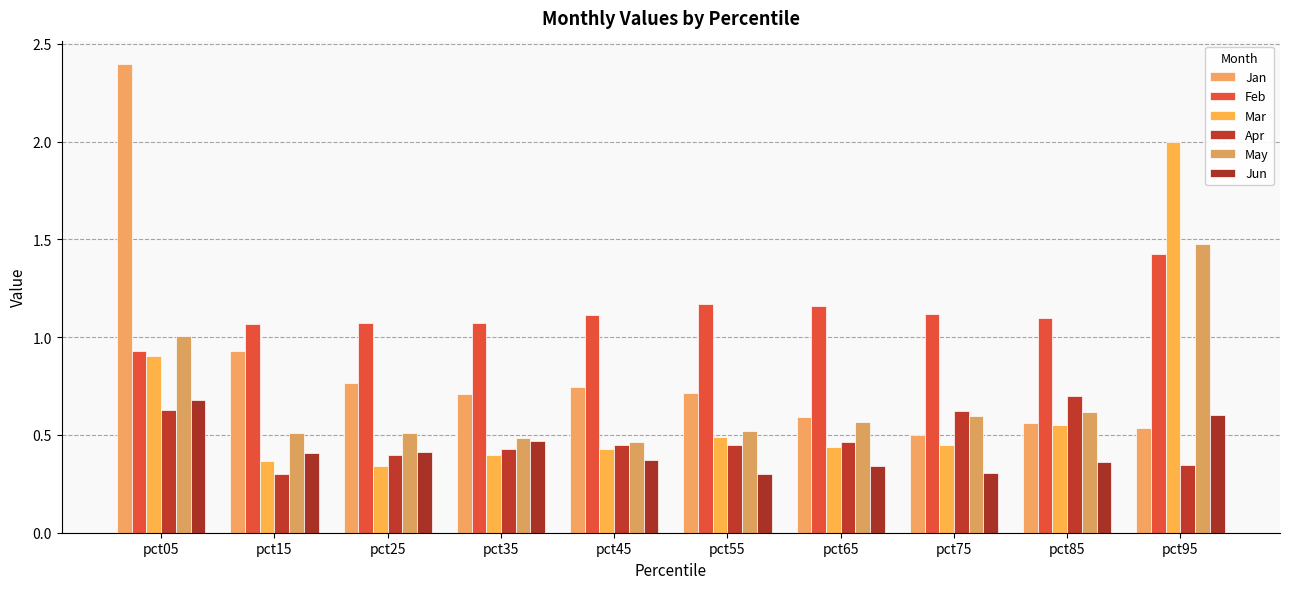

What is the value of the Mar bar at the 3rd from the left?

0.3